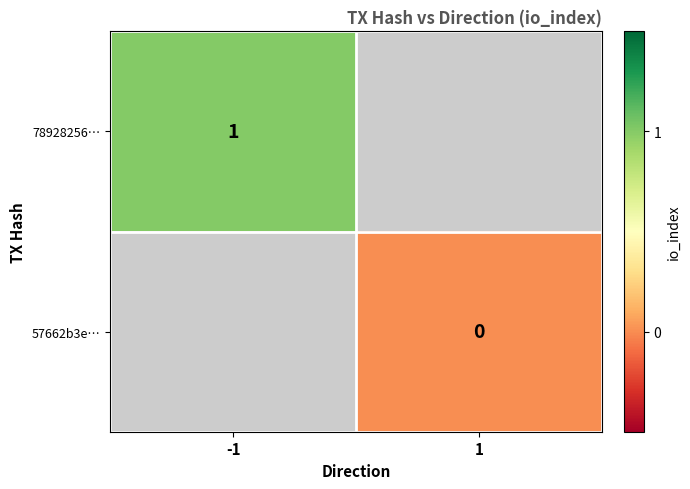

What is the maximum value shown in the chart?

1.0